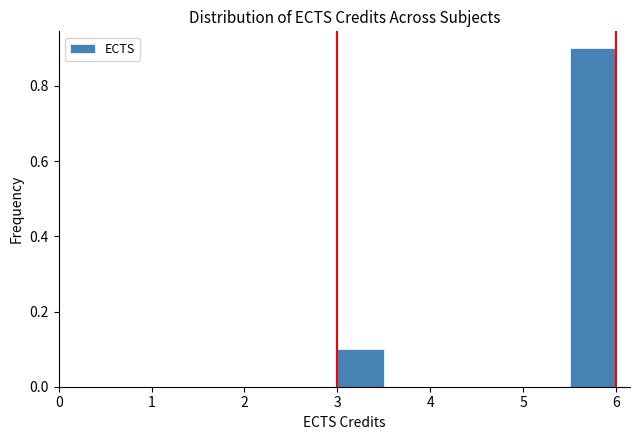

Which range on the x-axis has the tallest bar?

5.5 to 6.0